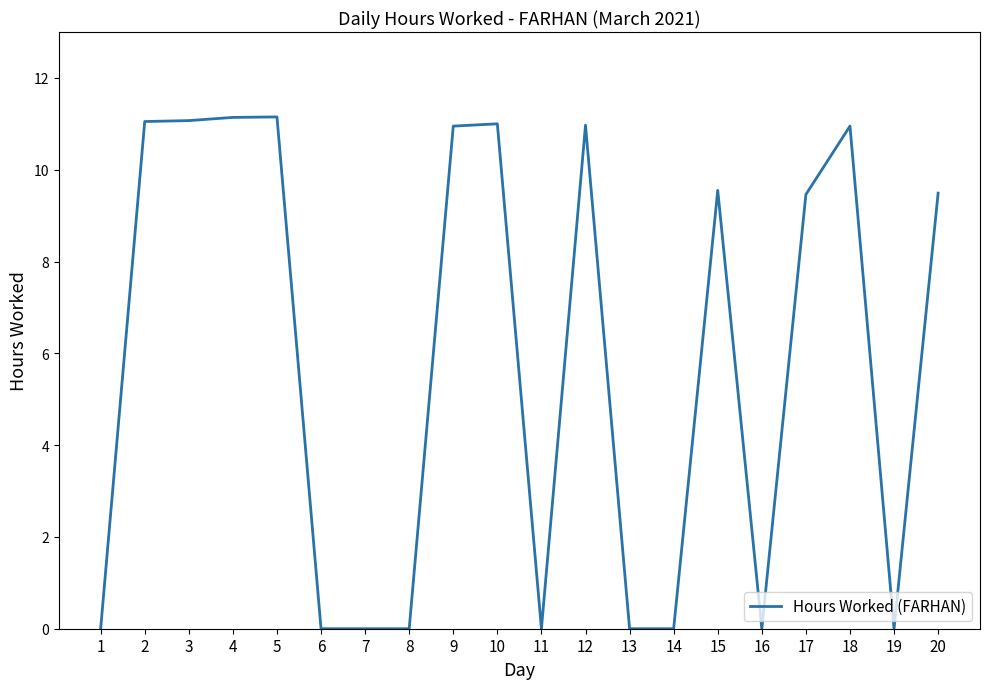

Which has a higher value, 8 or 17?

17